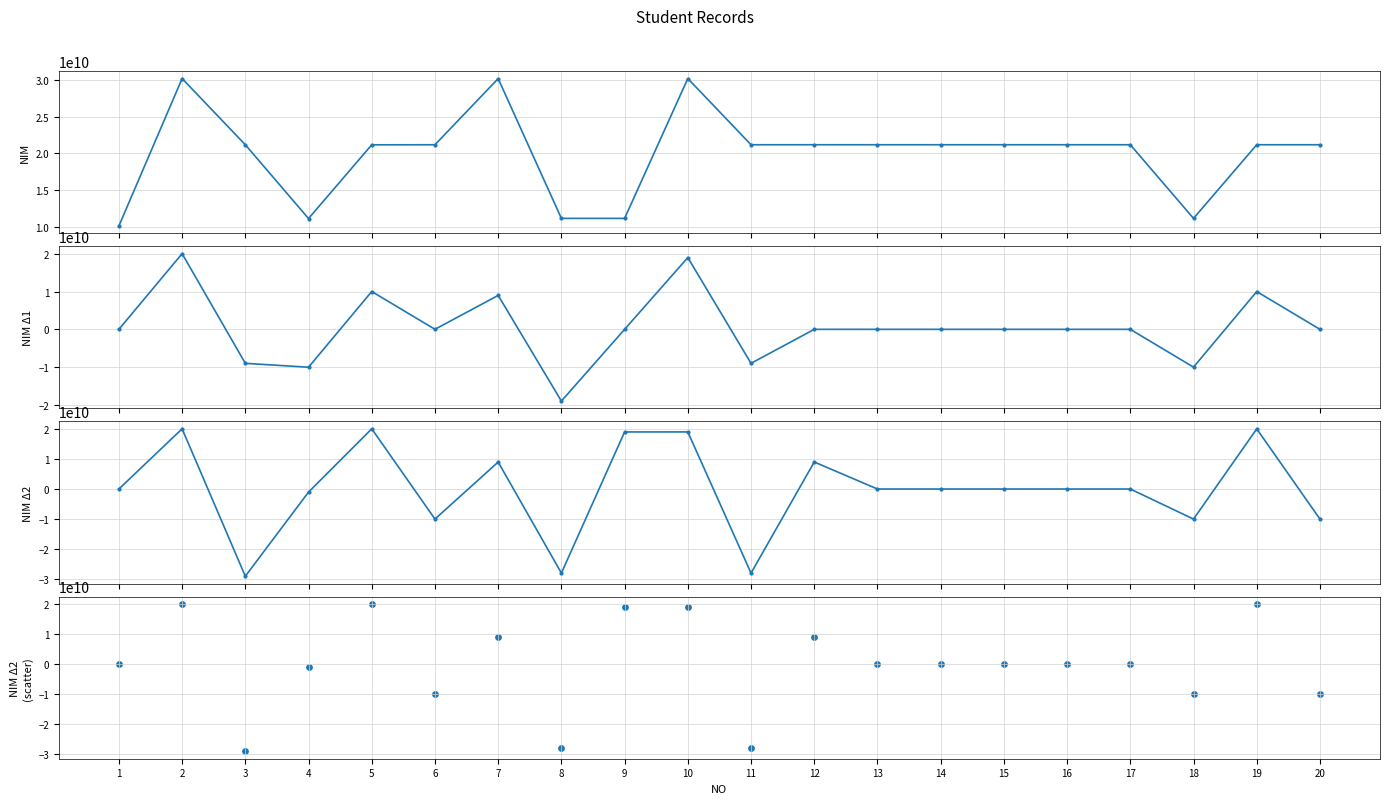

Which series reaches the minimum Y coordinate?

NIM diff2